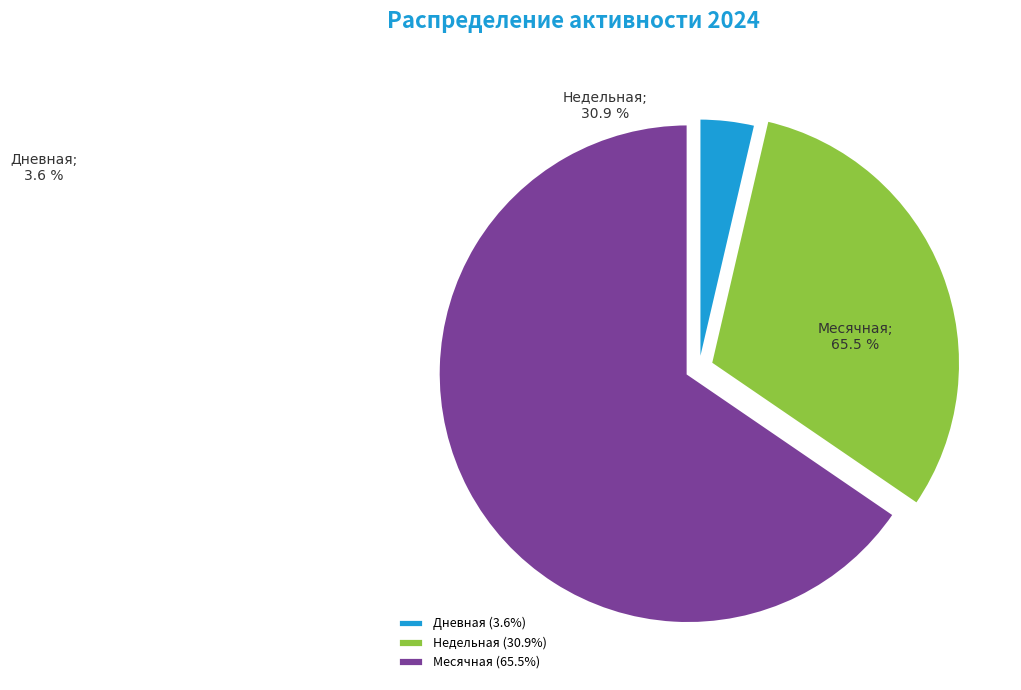

Does Дневная (3.6%) represent more than half of the total?

No